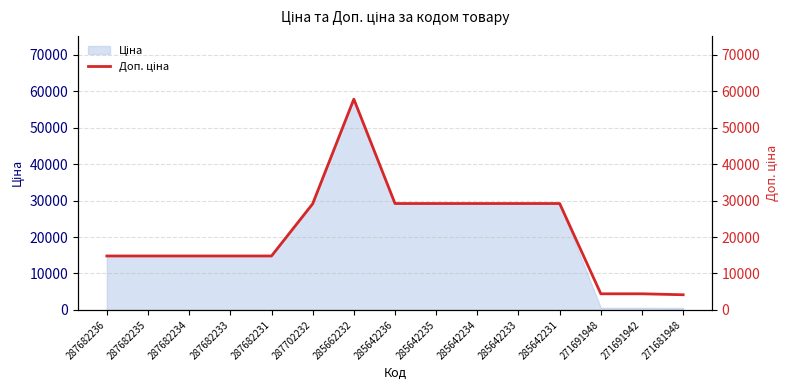

Is it true that the value at 285642231 is 46881.3?

False